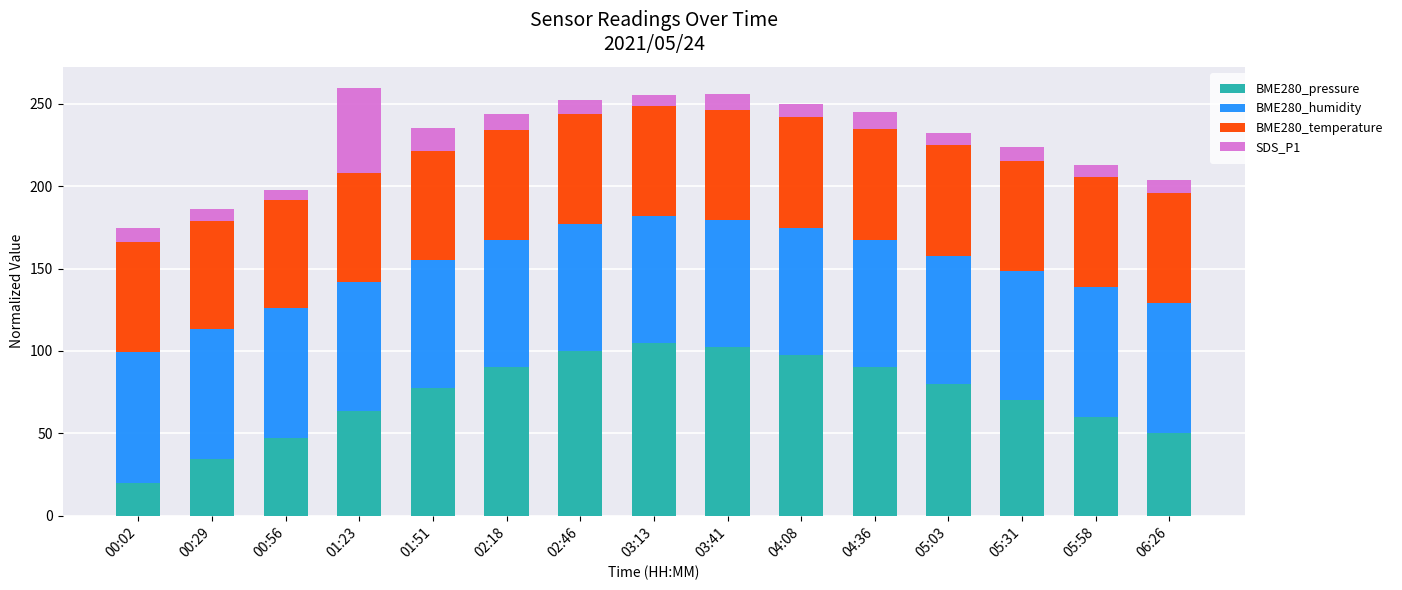

Does the chart contain any negative values?

No